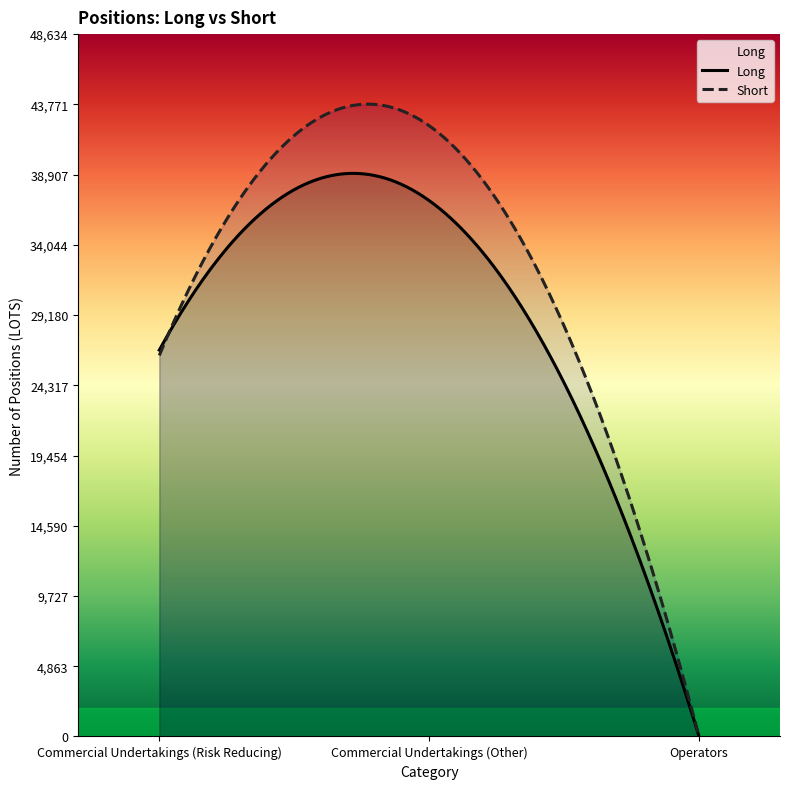

Reading left to right, what are all the values shown in this chart?

Long: Commercial Undertakings (Risk Reducing)=26753.1	Commercial Undertakings (Other)=37106.0	Operators=0.0
Short: Commercial Undertakings (Risk Reducing)=26383.9	Commercial Undertakings (Other)=42290.4	Operators=0.0